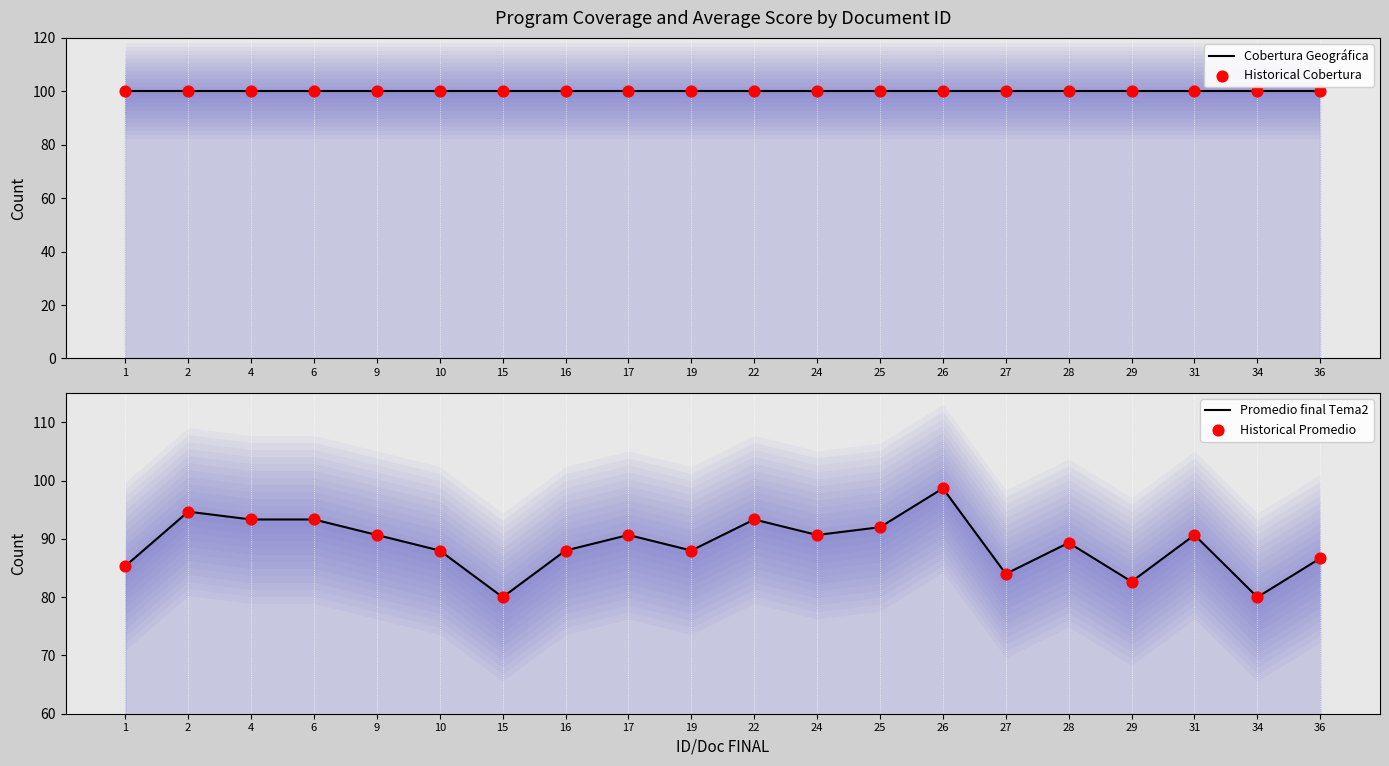

Which series has the largest total across all categories?

Cobertura Geográfica